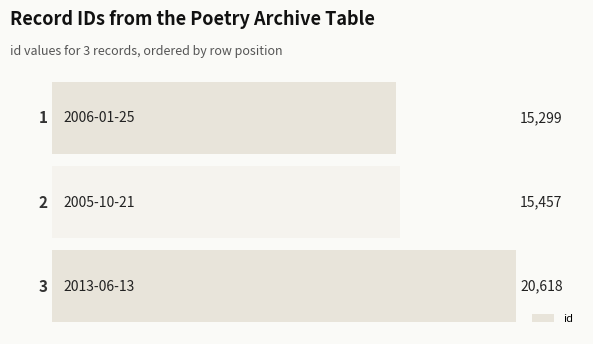

Are the bars horizontal?

Yes